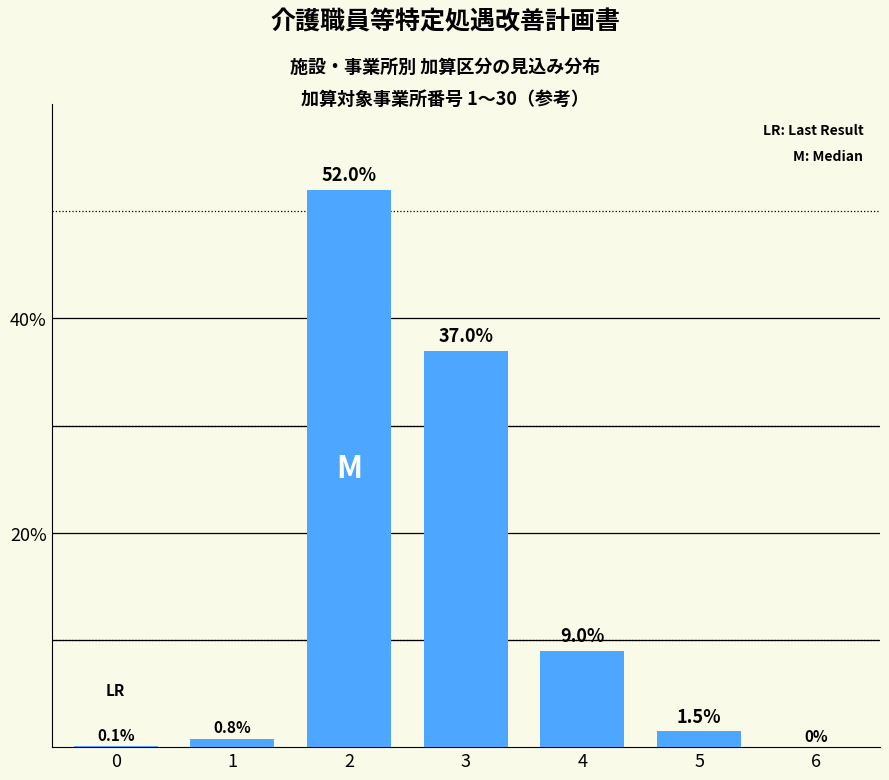

Reading right to left, what are all the values shown in this chart?

6=0.0	5=1.5	4=9.0	3=37.0	2=52.0	1=0.8	0=0.1